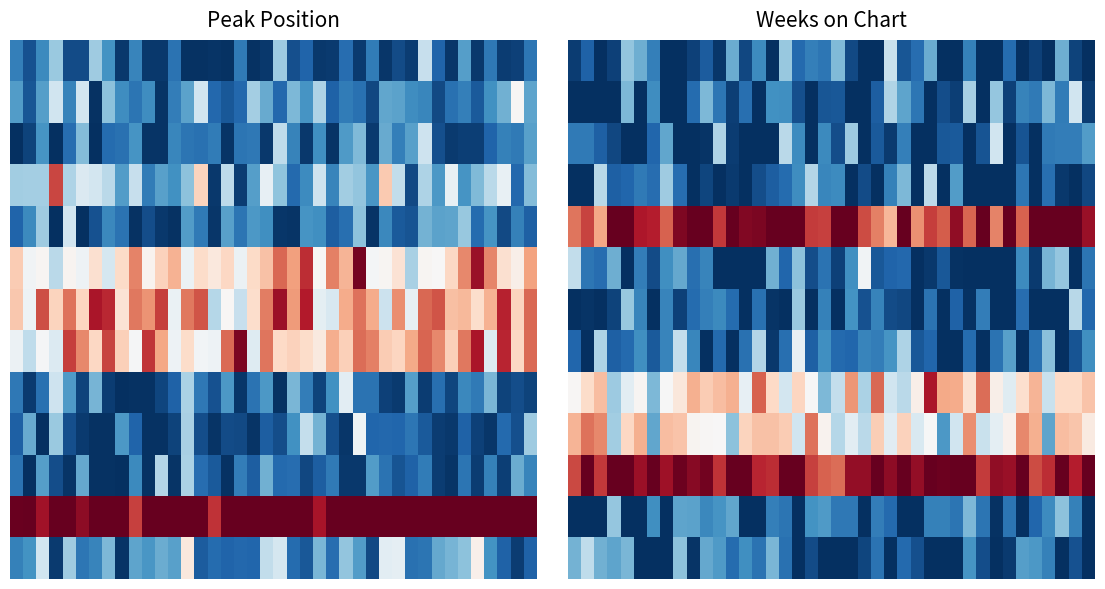

Which category has the highest value across all series?

3